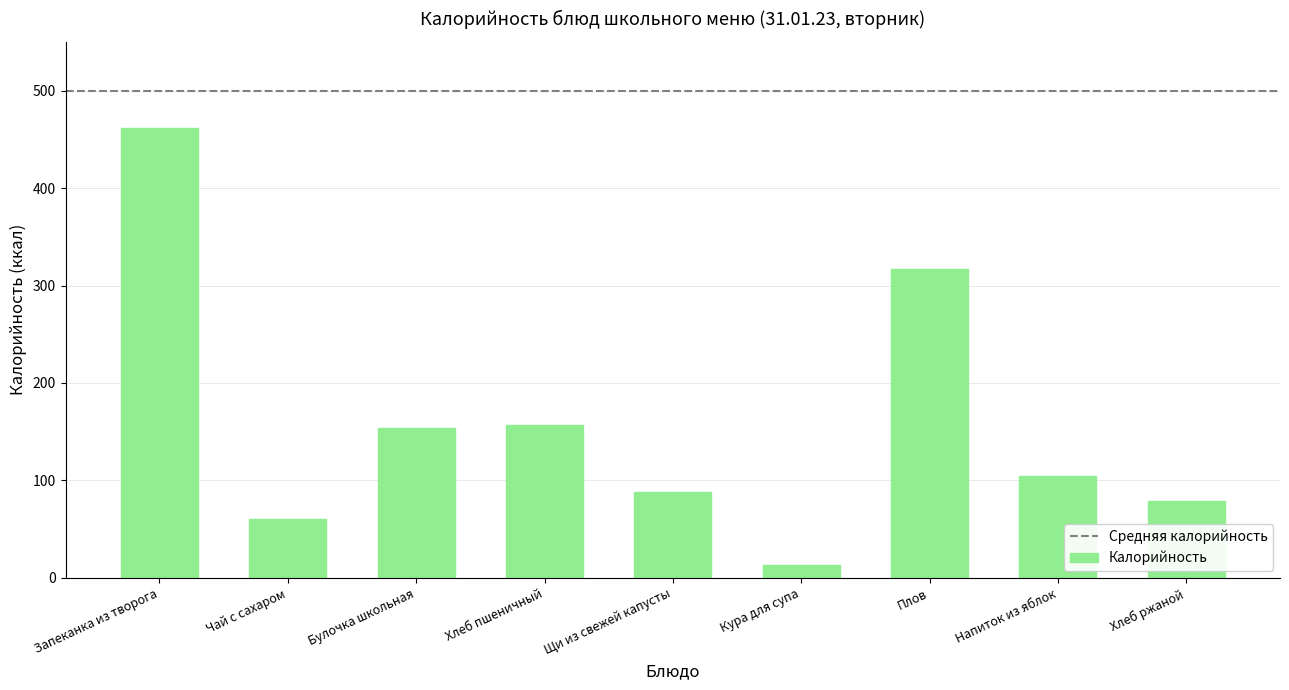

What is the smallest value displayed?

13